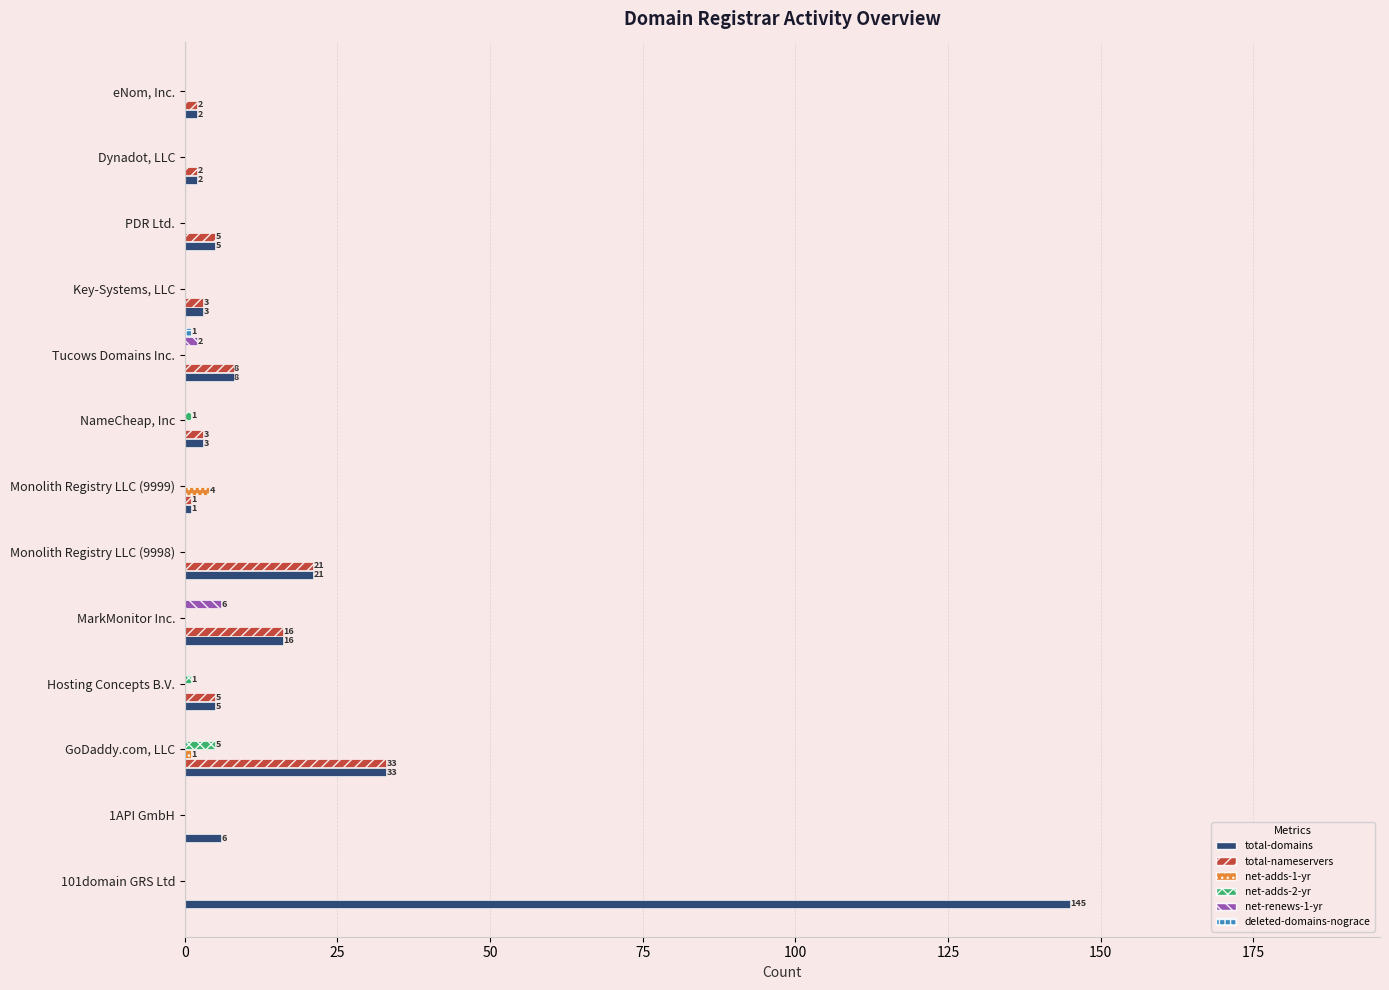

At which category is the sum across all series the highest?

101domain GRS Ltd